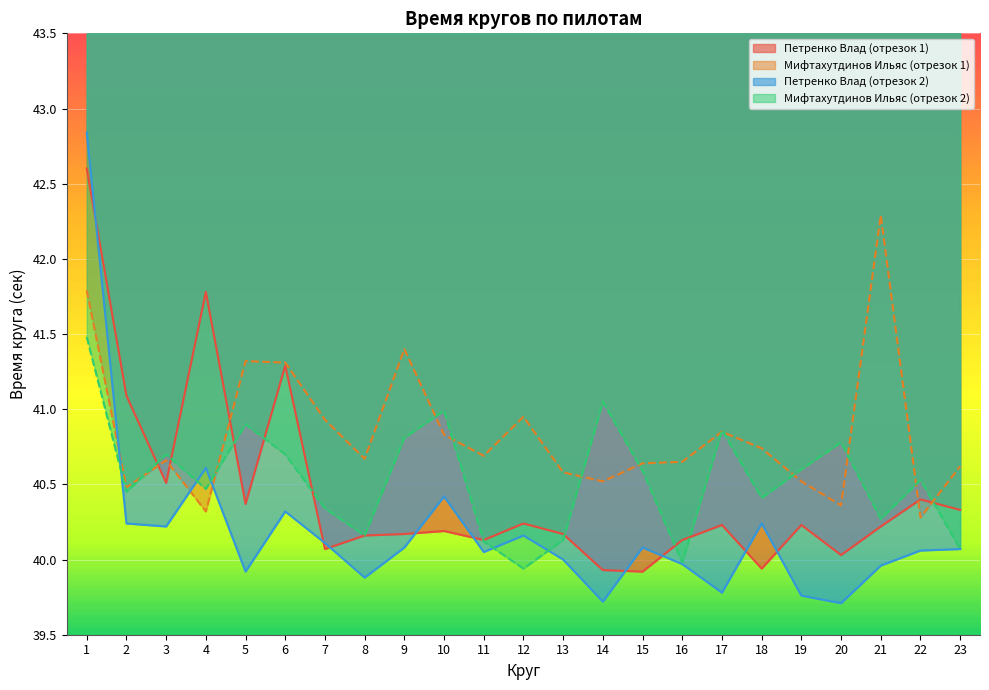

What is the highest value of the Мифтахутдинов Ильяс (отрезок 2) series?

41.5